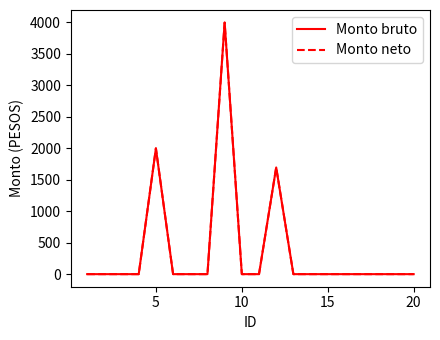

Does the chart display data point markers on the line(s)?

No